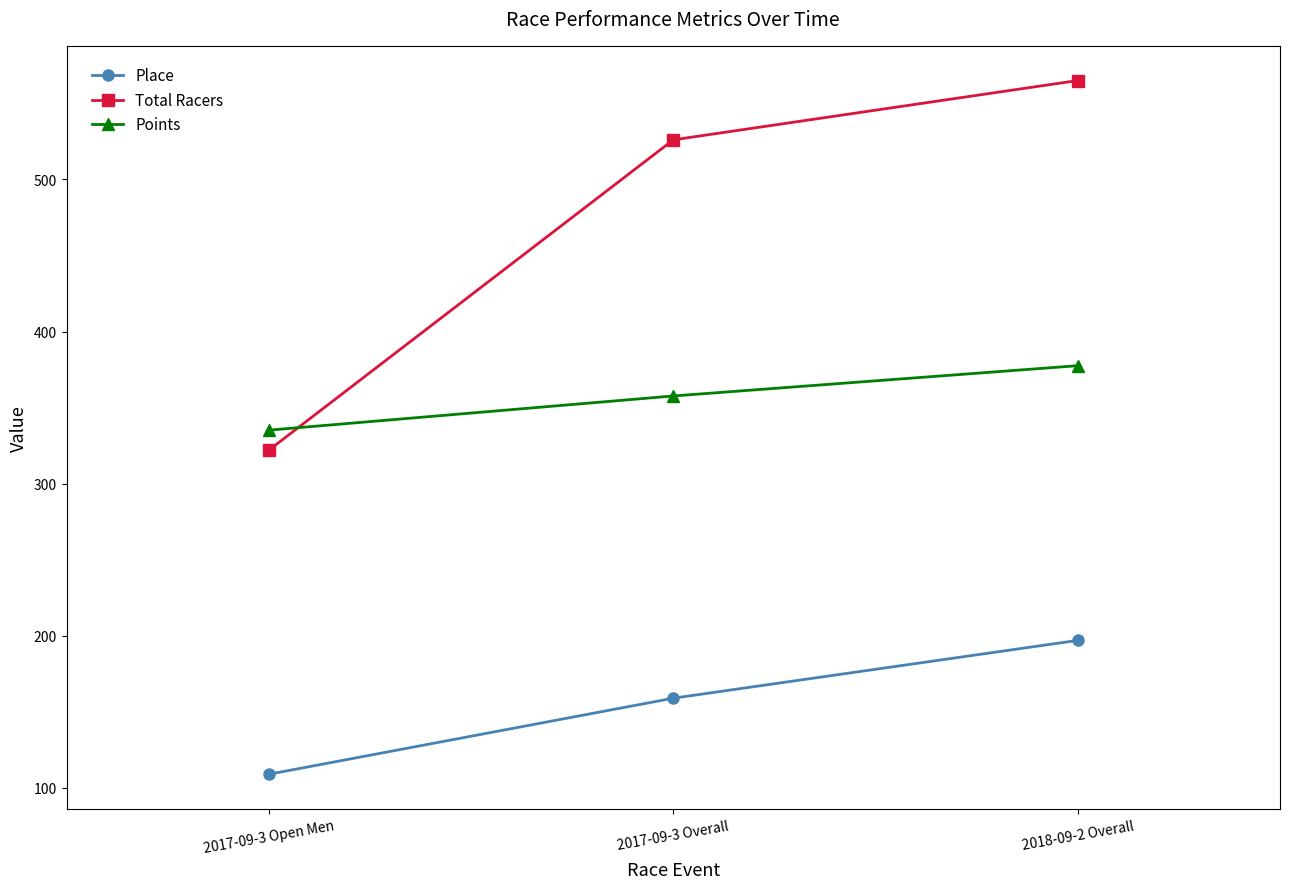

Which category has the lowest value in the Place series?

2017-09-3 Open Men